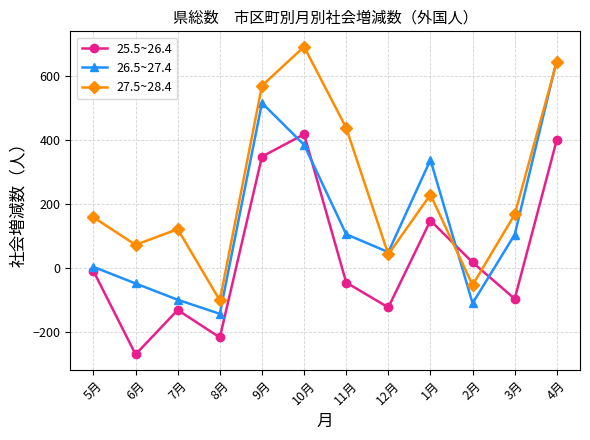

The value of 26.5~27.4 at 2月 is -69. True or false?

False